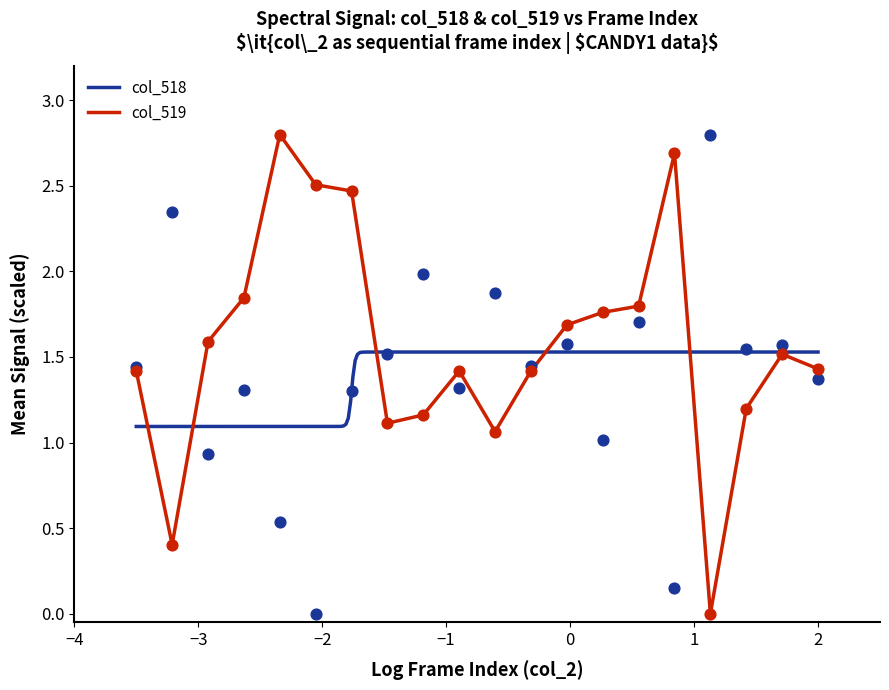

What are all the series names shown in the legend?

col_518, col_519